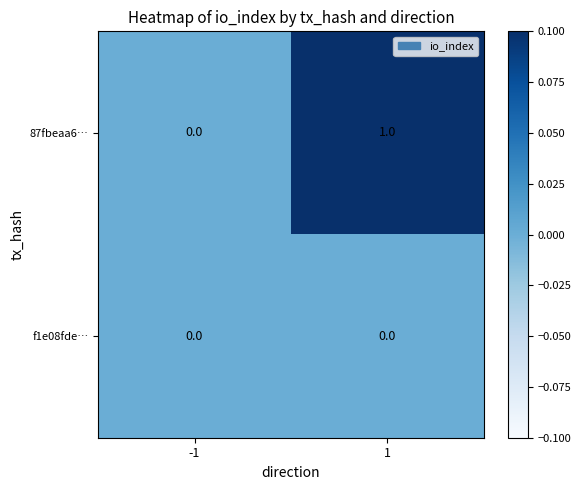

Is the value of f1e08fde… at -1 greater than the value of 87fbeaa6… at 1?

No